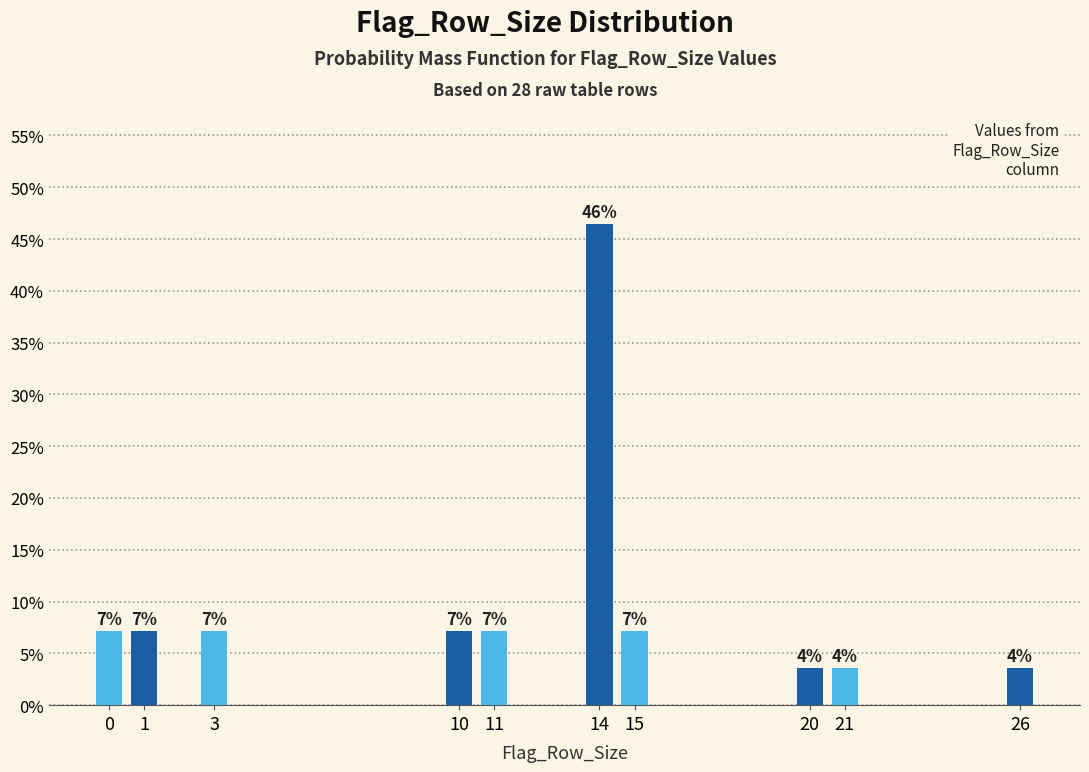

Does the chart contain any negative values?

No